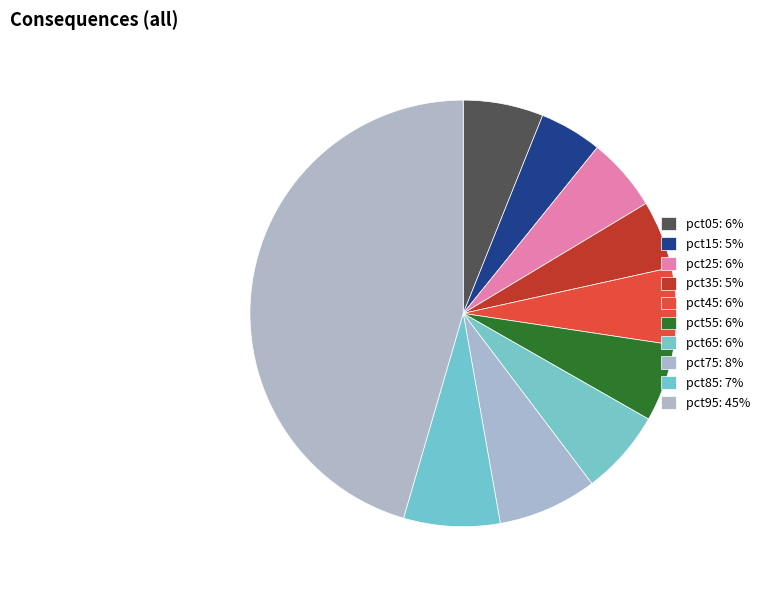

Is pct85 the majority of the pie?

No